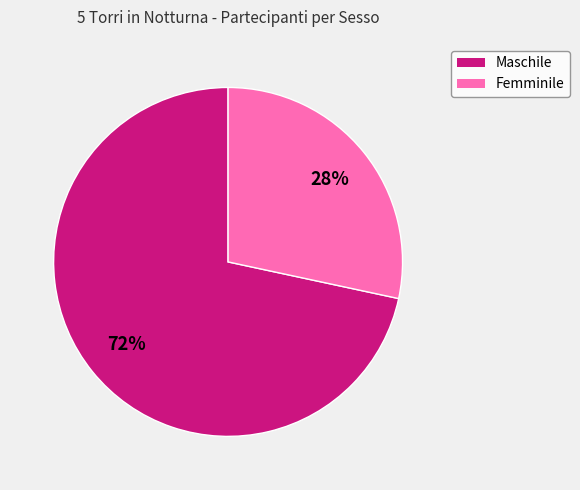

To the nearest percent, what portion does Maschile represent?

72%